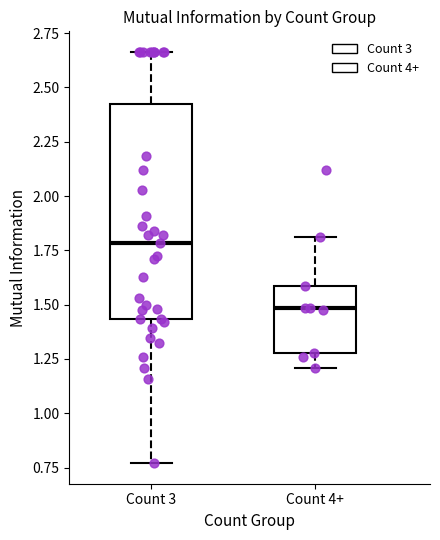

Where does the lower whisker of the box for Count 3 end on the y-axis? The values are not printed on the chart, so give them approximately, as read against the axis.

0.75